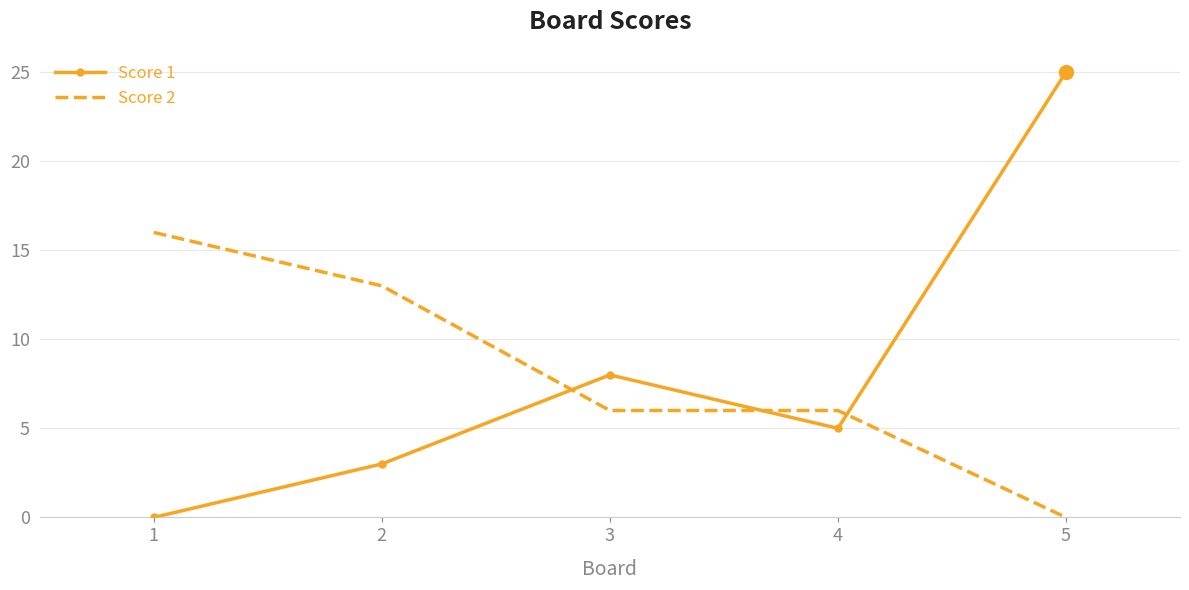

What is the difference between the highest and lowest values at 5?

25